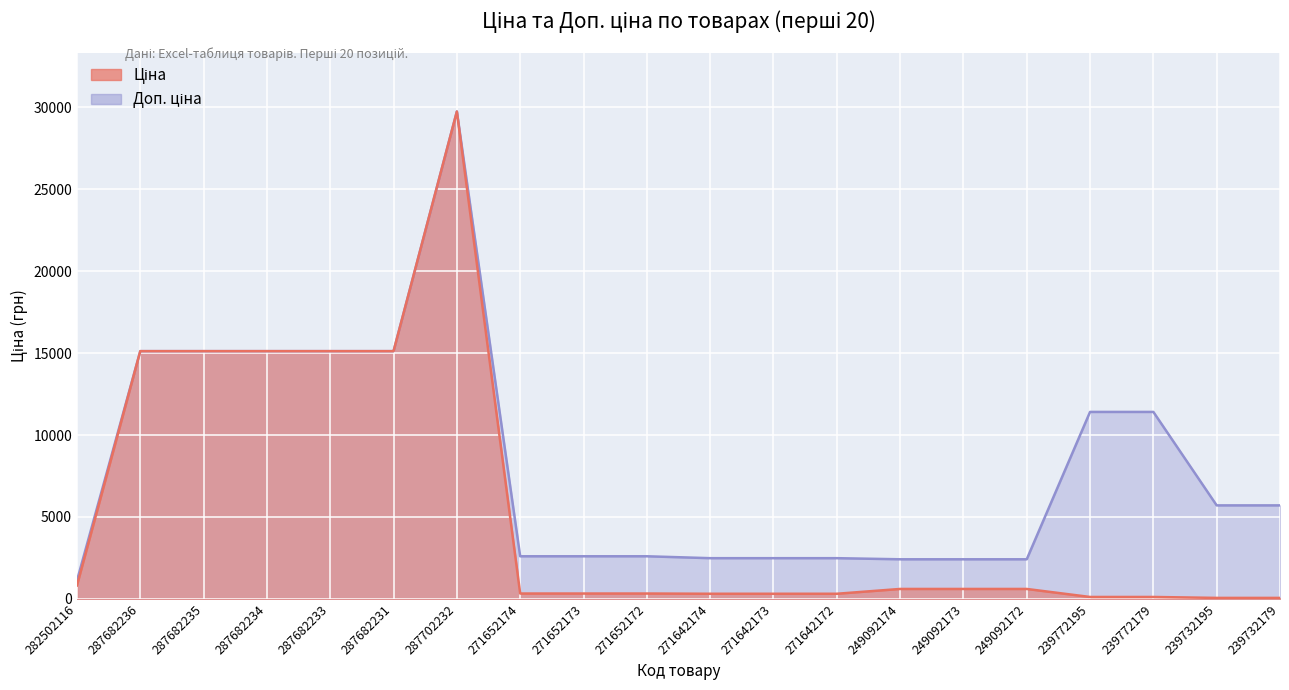

What is the value of the Доп. ціна point at the 4th from the left?

15120.0